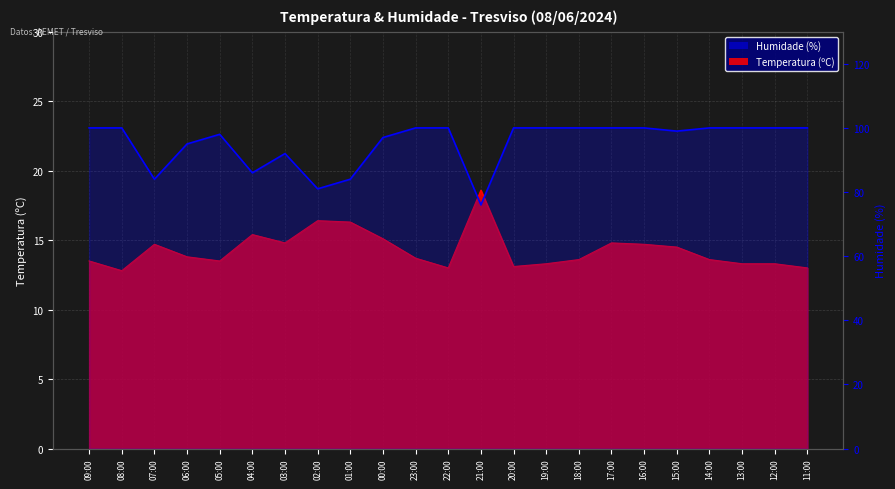

List the series in order of their overall mean, lowest first.

Temperatura (ºC), Humidade (%)